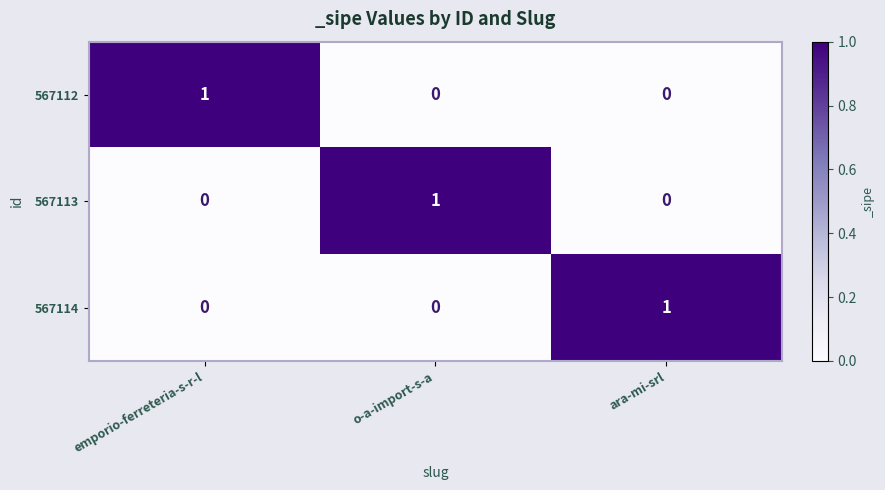

How many data points does each series have?

3